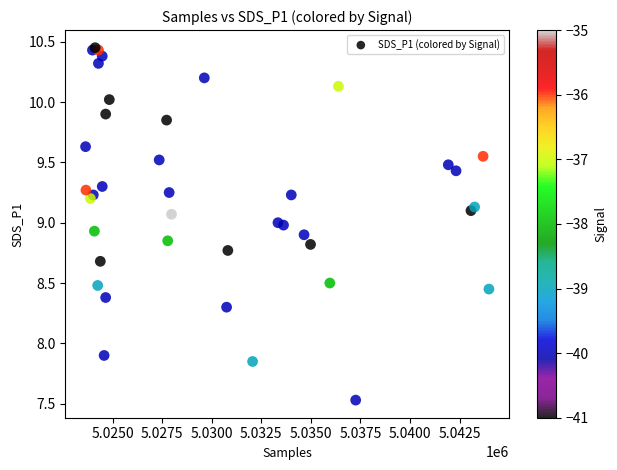

What Y value in the scatter plot is closest to 8?

7.9